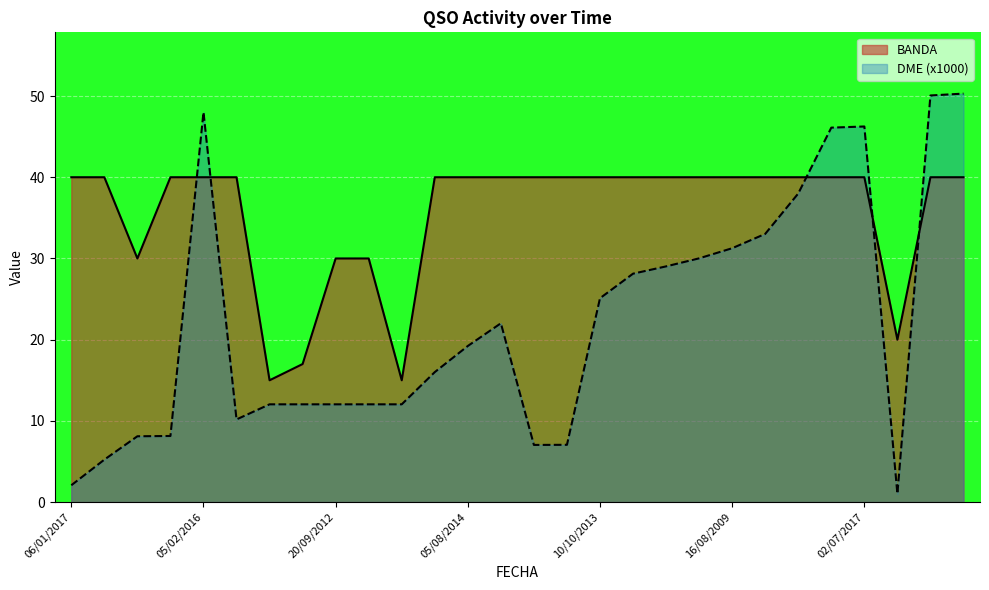

How many times do BANDA and DME_numeric cross each other?

5